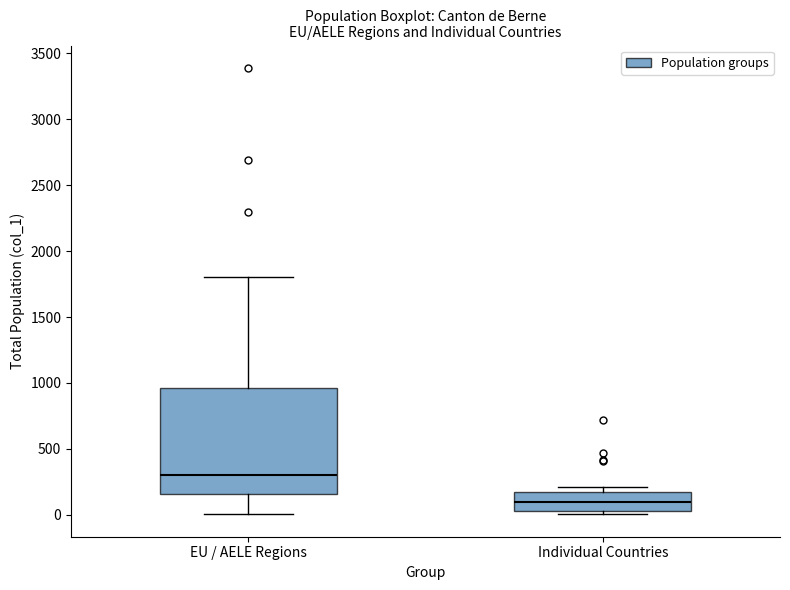

Reading left to right, read every box against the y-axis: the position of its median line, the range the box covers, and the ends of its whiskers. The values are not printed on the chart, so give them approximately, as read against the axis.

EU / AELE Regions: median 300, box 150 to 950, whiskers 0 to 1800
Individual Countries: median 100, box 50 to 200, whiskers 0 to 200 (just above the box's upper edge)